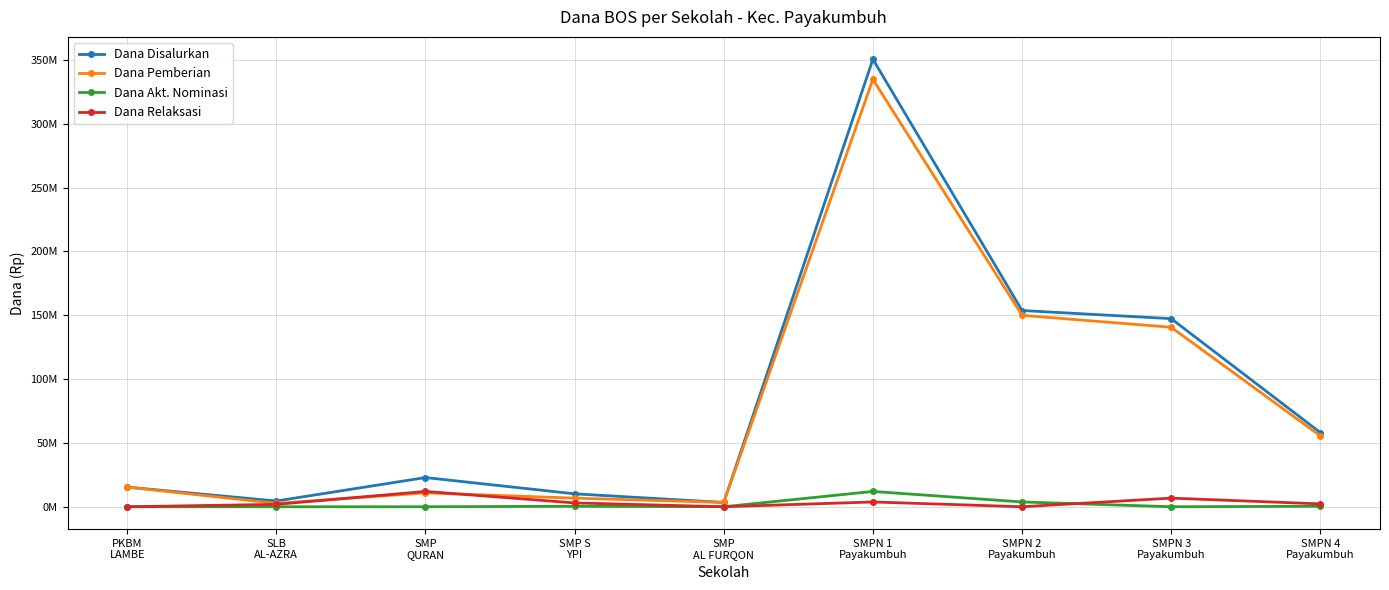

What are all the series names shown in the legend?

Dana Disalurkan, Dana Pemberian, Dana Akt. Nominasi, Dana Relaksasi